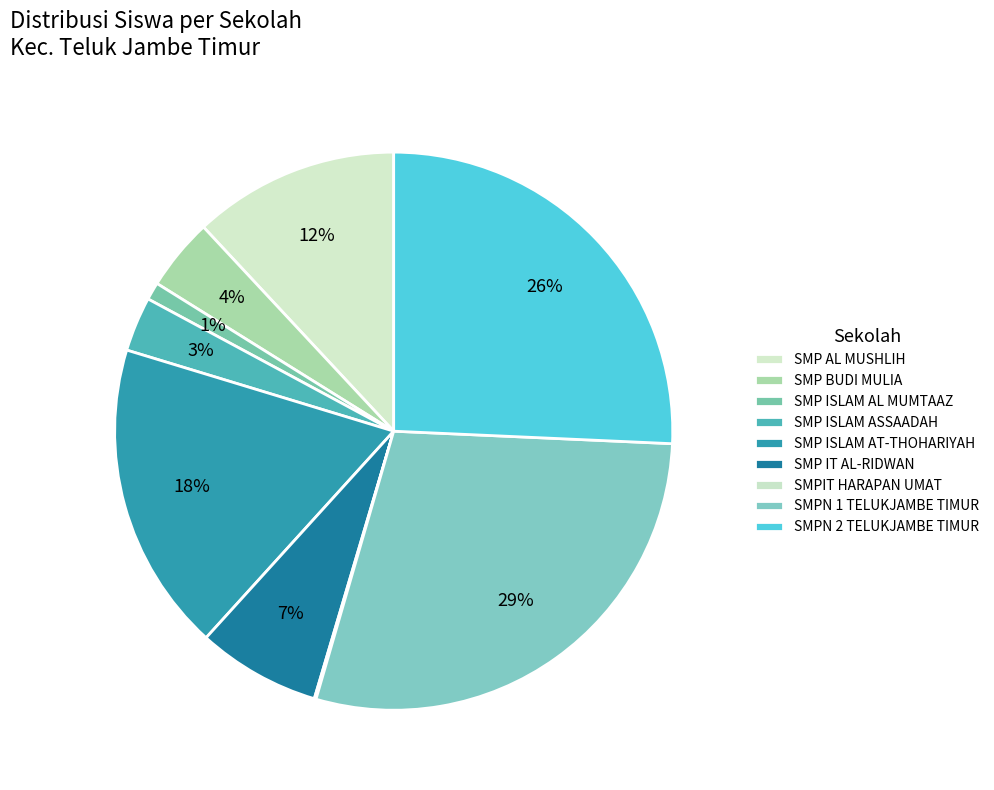

Which category has the biggest portion of the pie?

SMPN 1 TELUKJAMBE TIMUR